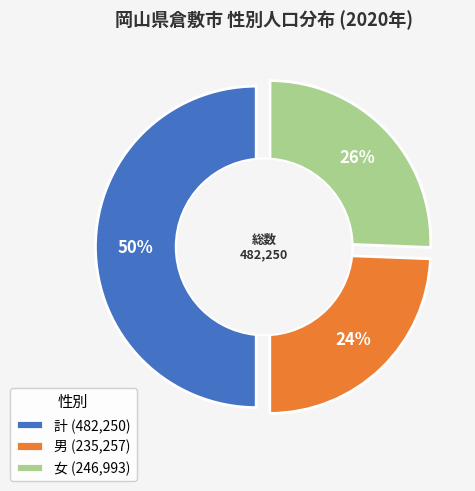

To the nearest percent, what is the average slice percentage?

33%